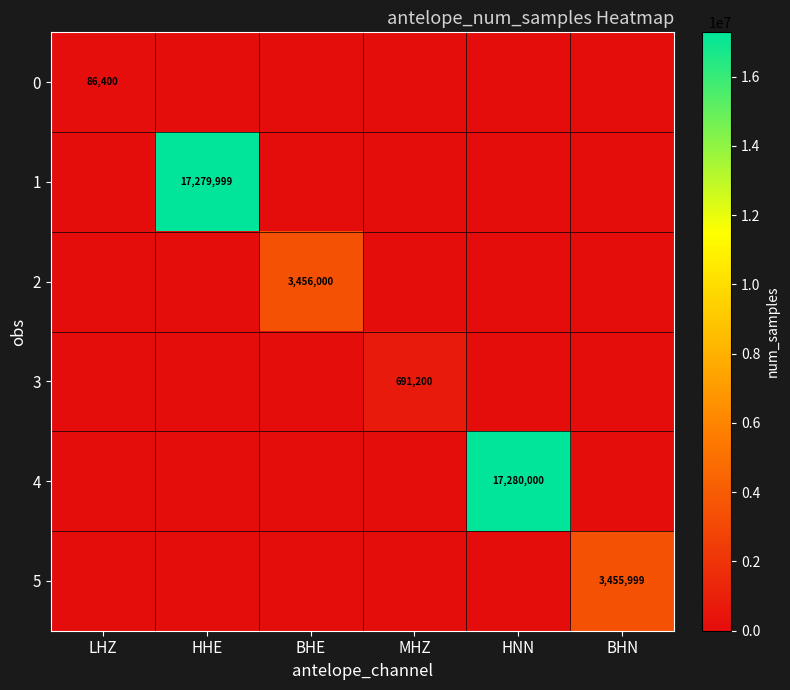

At which category is the sum across all series the highest?

HNN